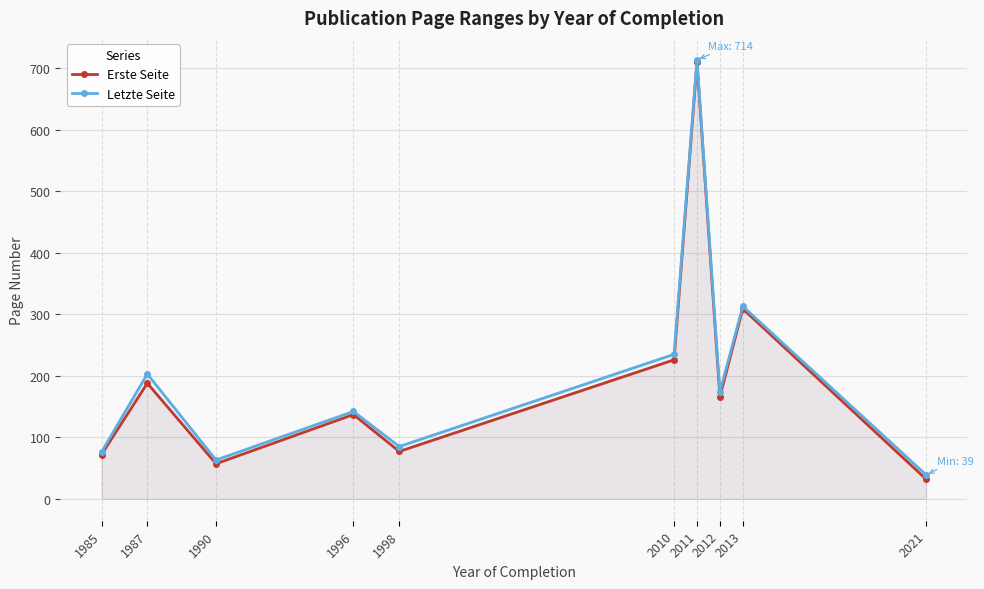

Rank the series at 1987 from highest to lowest value.

Letzte Seite, Erste Seite